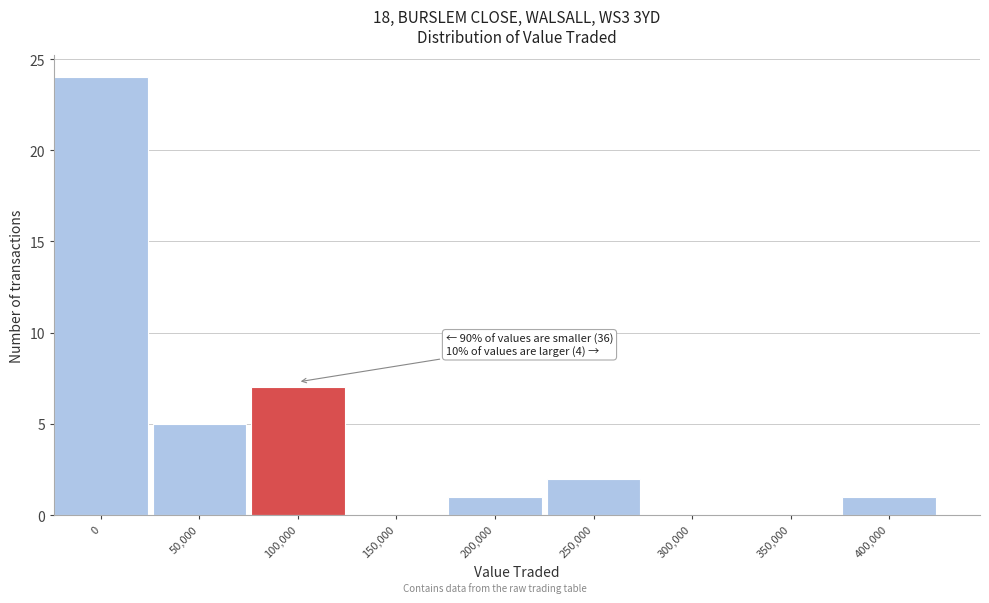

Reading left to right, list all the values displayed in this chart.

0=24	50,000=5	100,000=7	150,000=0	200,000=1	250,000=2	300,000=0	350,000=0	400,000=1